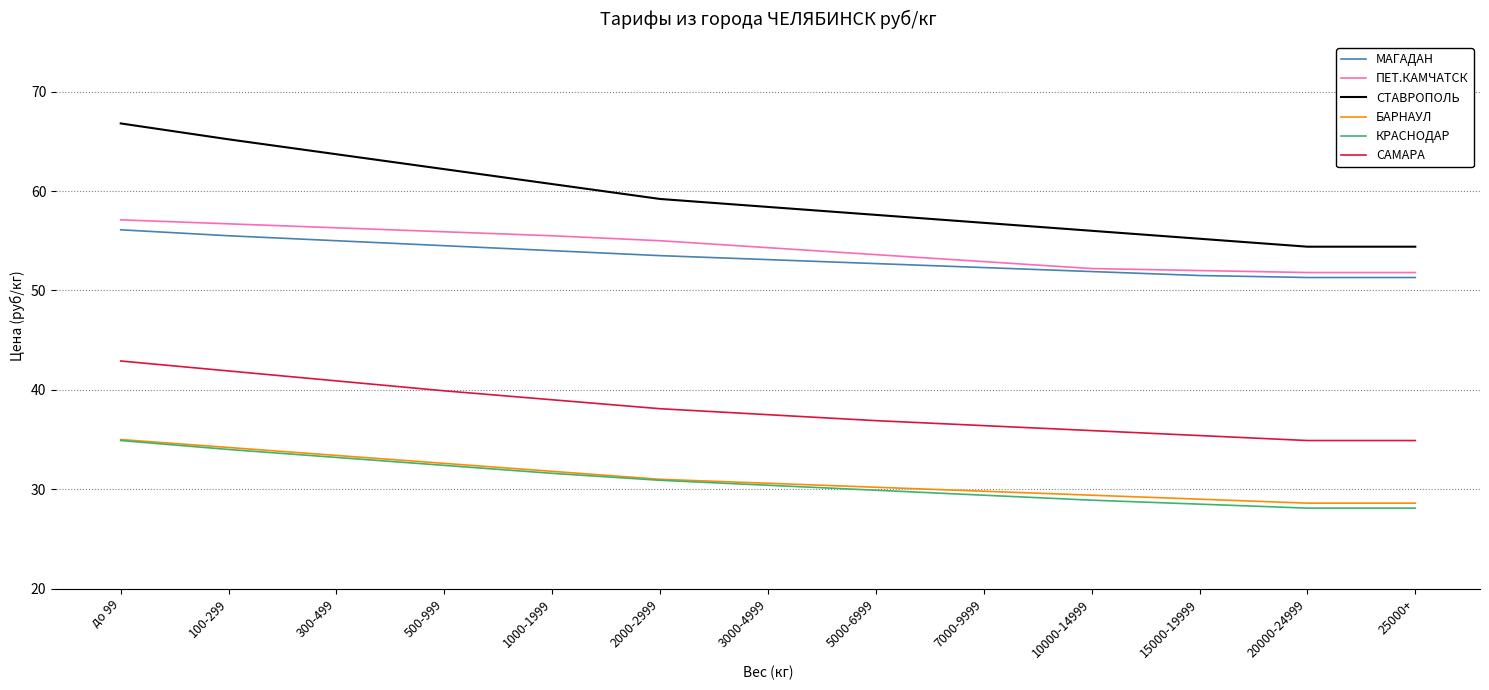

What is the sum of the САМАРА values at 10000-14999 and 15000-19999?

71.3